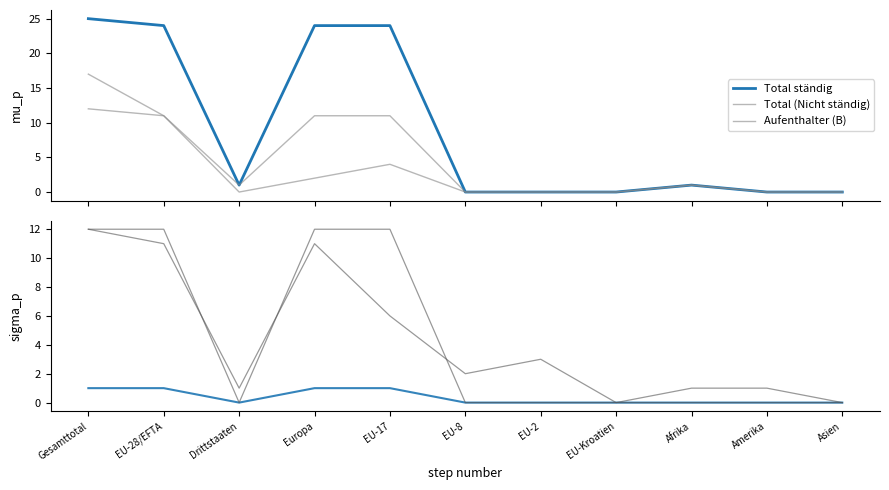

List the series in order of their peak value, highest first.

Total ständig, Total (Nicht ständig), Aufenthalter (B), Niedergelassene (C), Männer (Nicht ständig), Kurzaufenthalter (L)